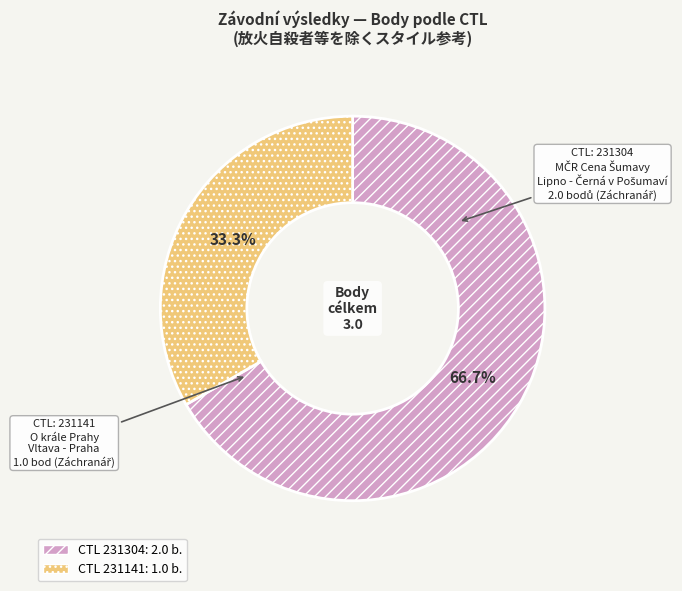

Is there a majority slice in this chart?

Yes